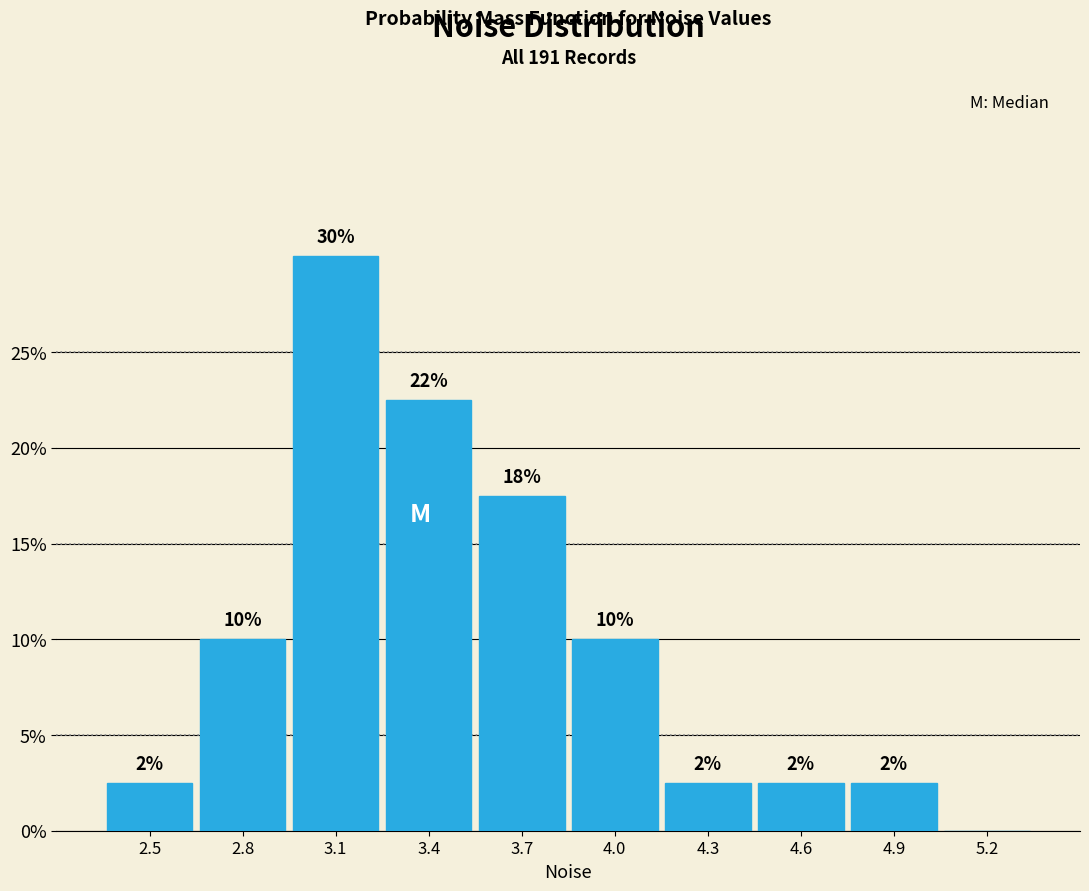

Are the bars horizontal?

No